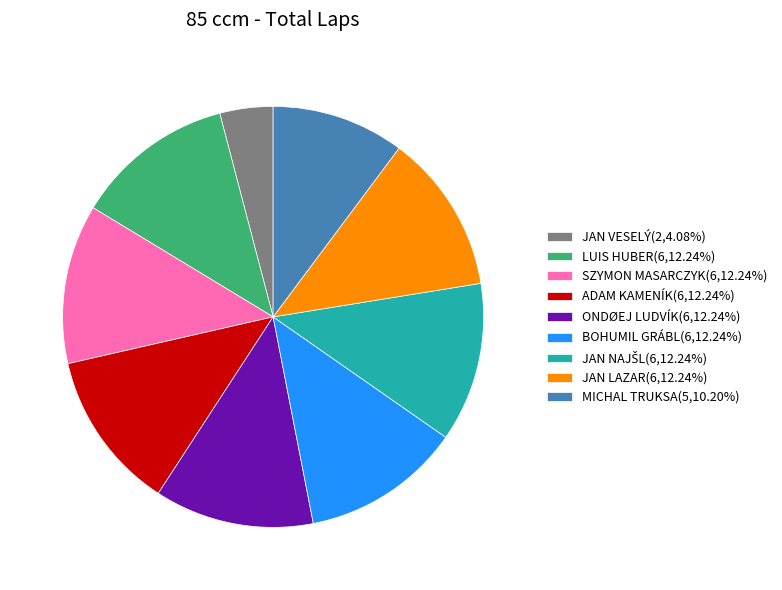

Is it true that ADAM KAMENÍK is 1% of the pie?

False